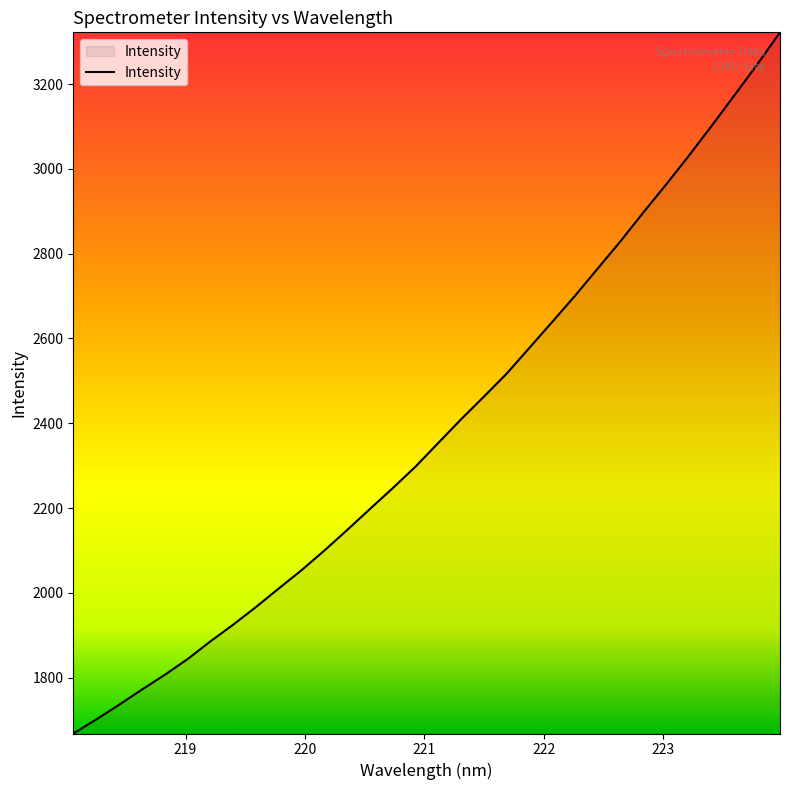

What is the average value?

2385.8